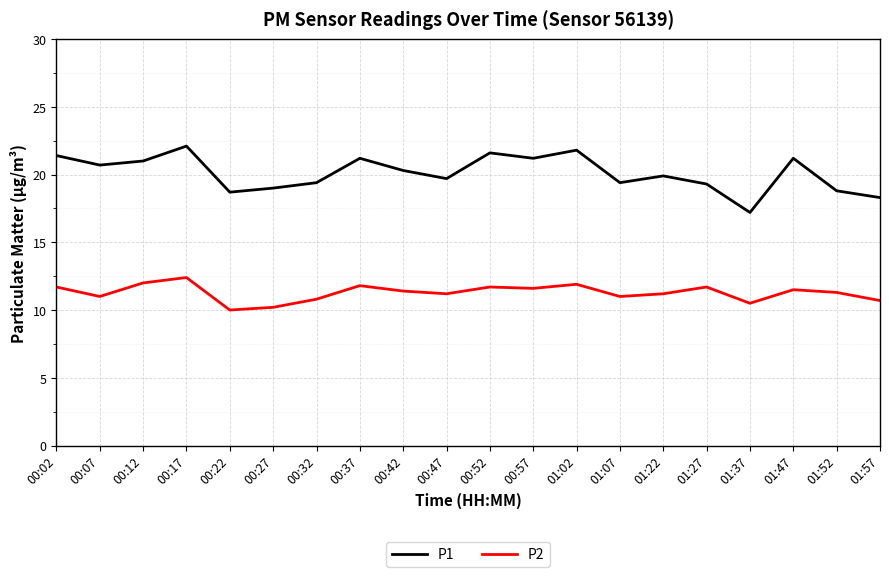

Where does the P1 series first go above 20?

00:02